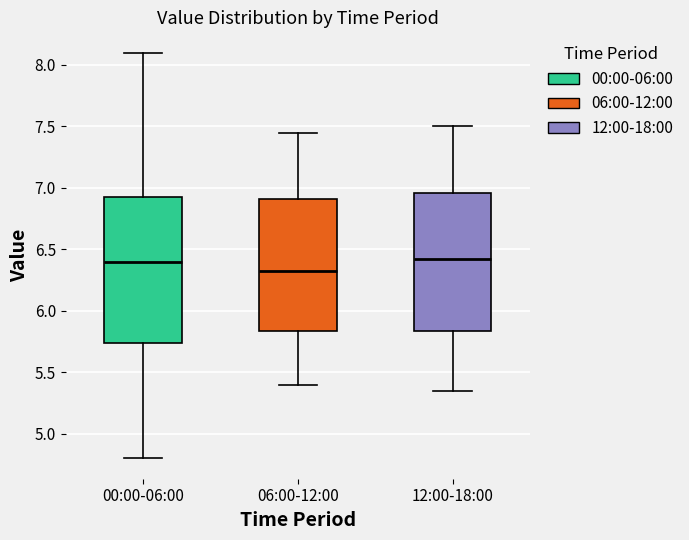

Which box's median line is the lowest?

06:00-12:00